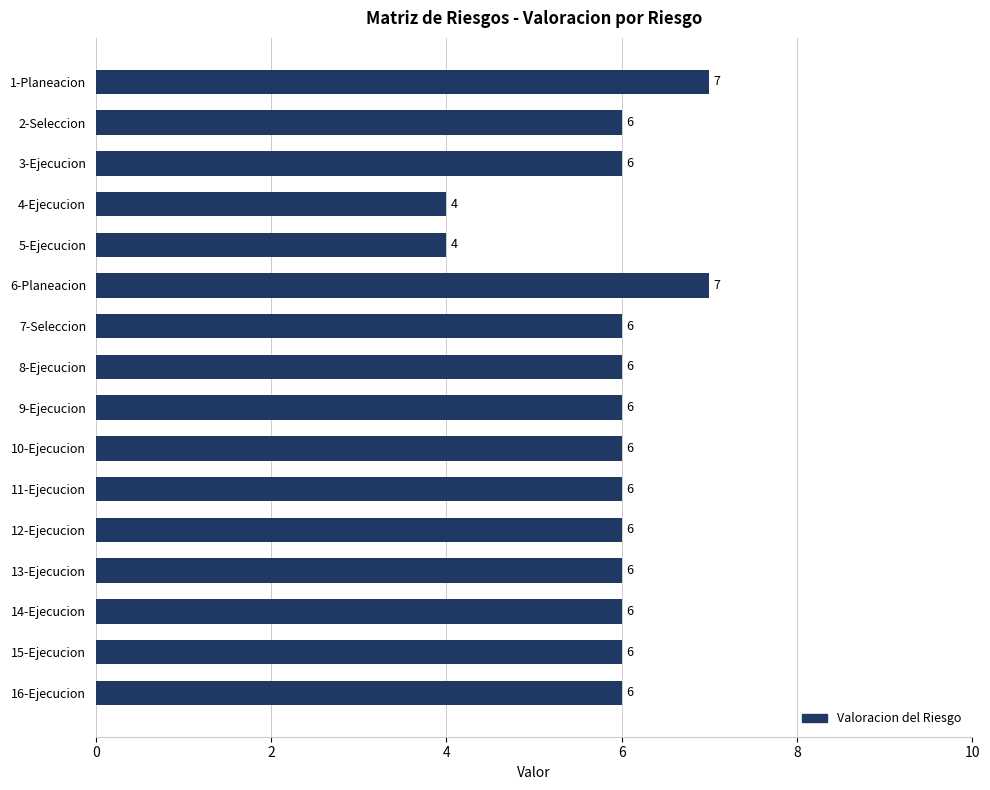

What is the average value?

6